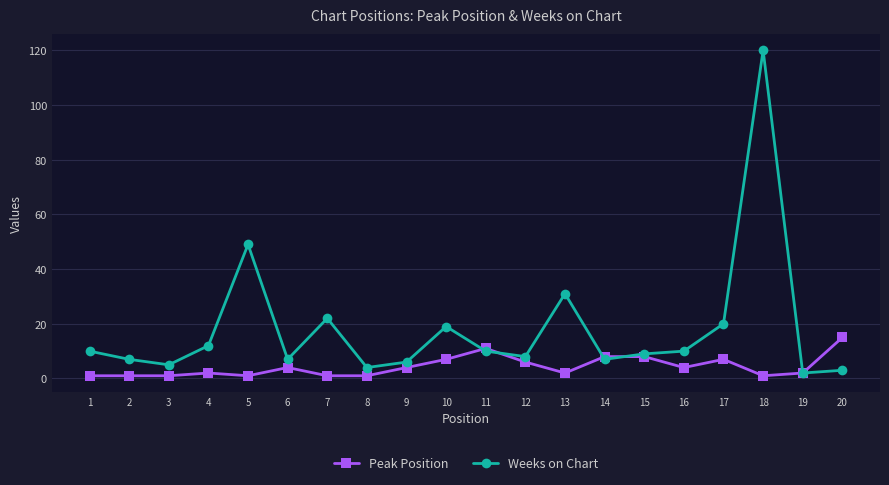

Is this an area chart (filled region under the line)?

No